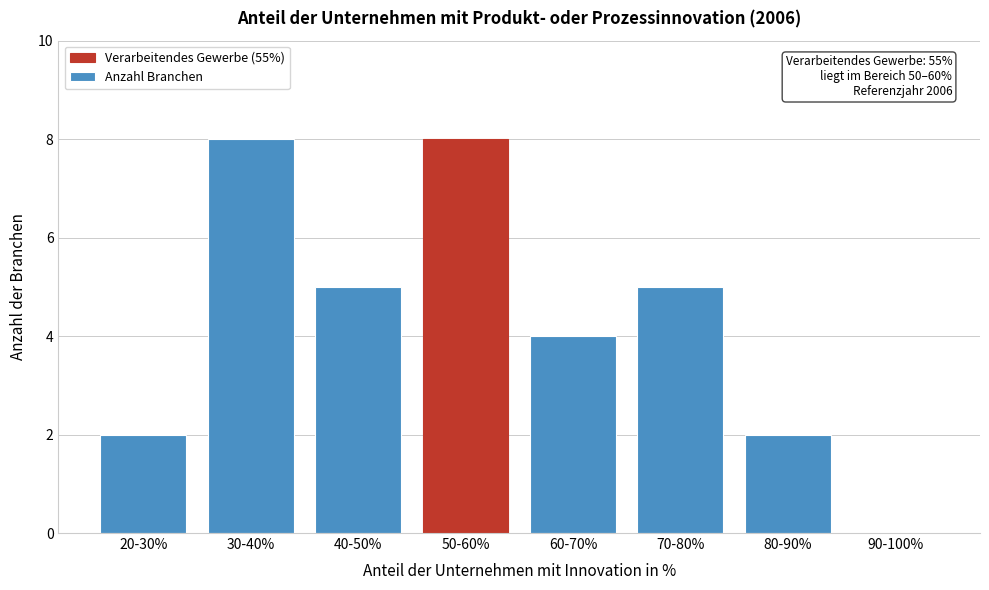

Reading left to right, extract all data points from this chart.

20-30%=2	30-40%=8	40-50%=5	50-60%=8	60-70%=4	70-80%=5	80-90%=2	90-100%=0